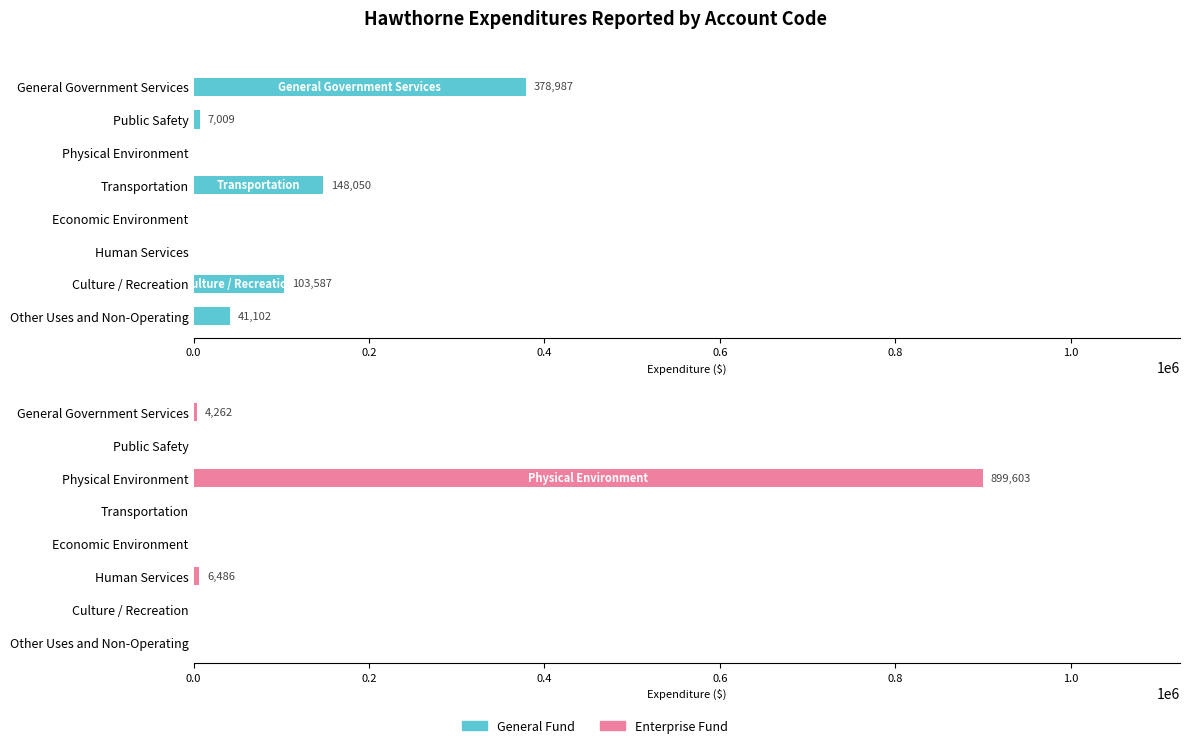

Reading left to right, list all the values displayed in this chart.

General Fund: 378987	7009	0	148050	0	0	103587	41102
Enterprise Fund: 4262	0	899603	0	0	6486	0	0